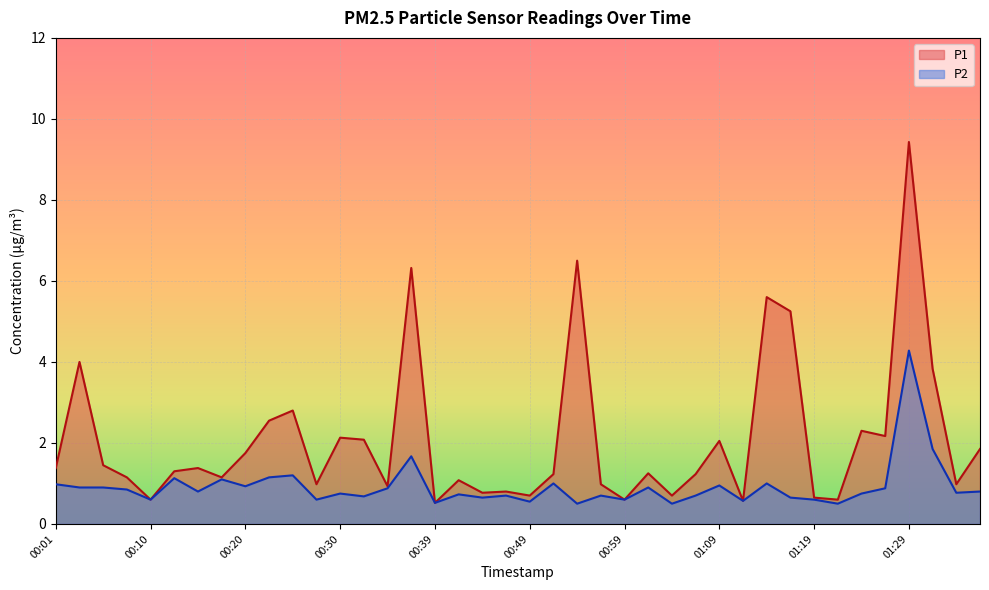

At which label does P1 reach its peak?

01:29